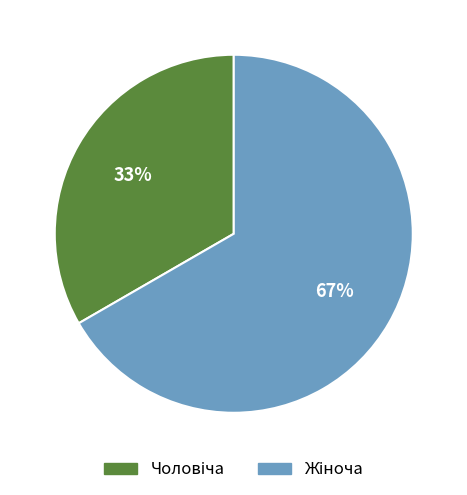

To the nearest percent, what is the average slice percentage?

50%